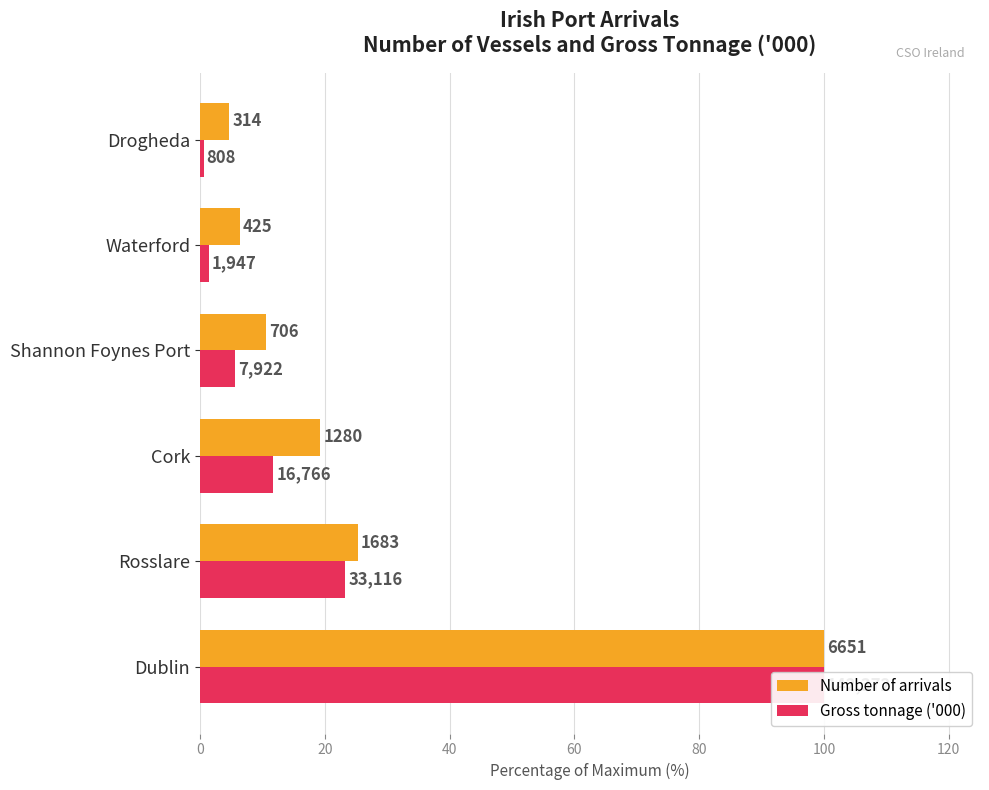

Reading left to right, what are all the values shown in this chart?

Number of arrivals: 100.0	25.3	19.2	10.6	6.4	4.7
Gross tonnage ('000): 100.0	23.3	11.8	5.6	1.4	0.6